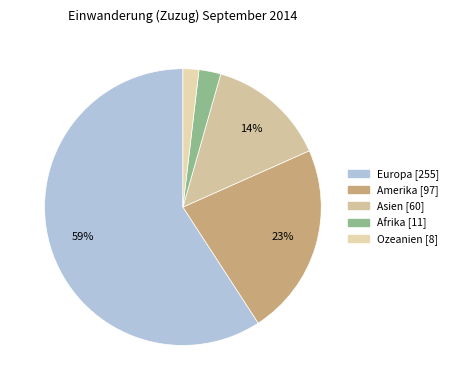

How many slices are in this pie chart?

5